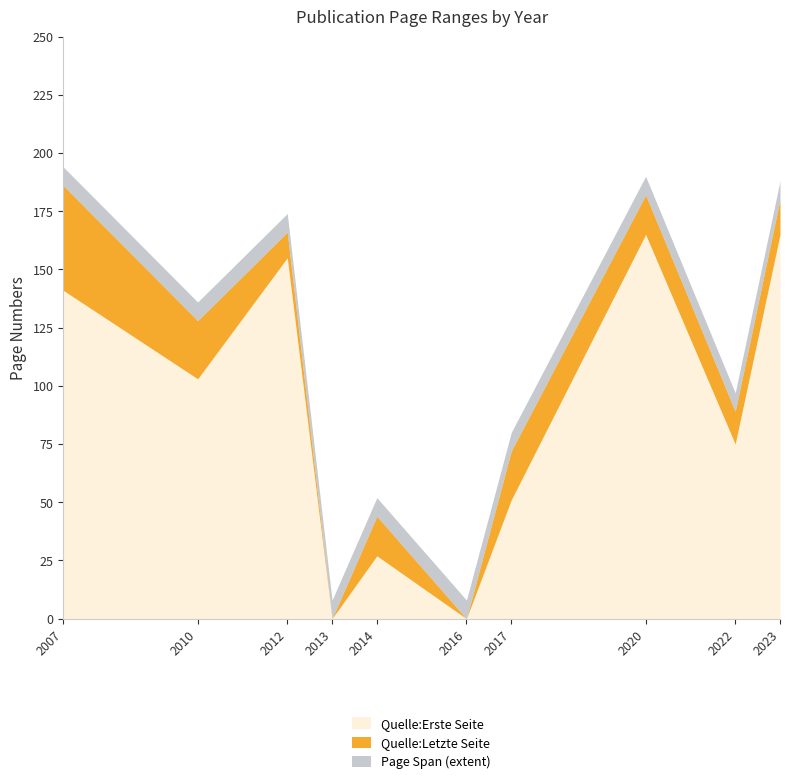

The value of Quelle:Erste Seite at 2014 is 27. True or false?

True